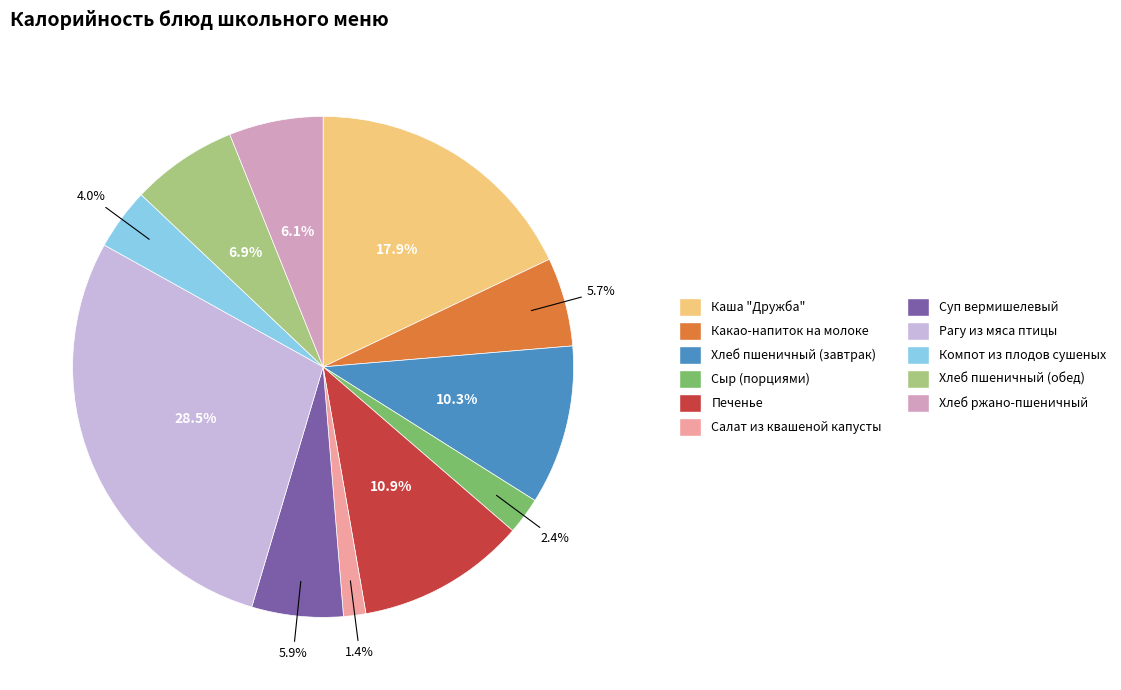

Count the number of slices in the pie.

11